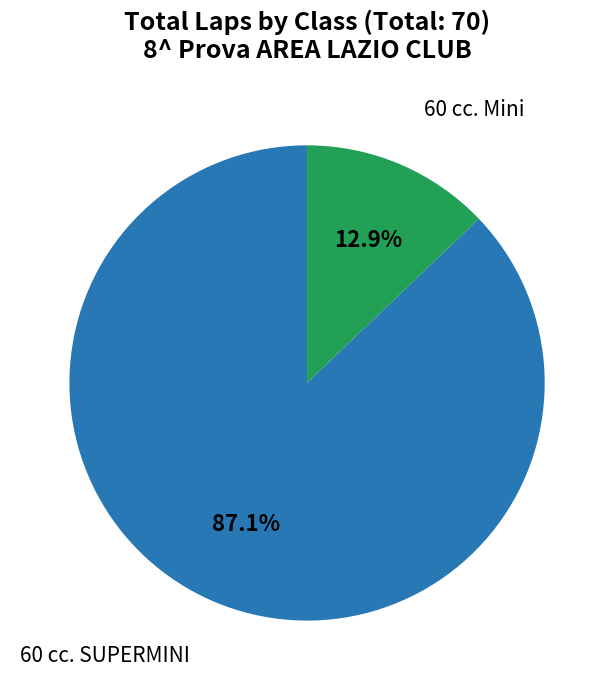

Is there a majority slice in this chart?

Yes